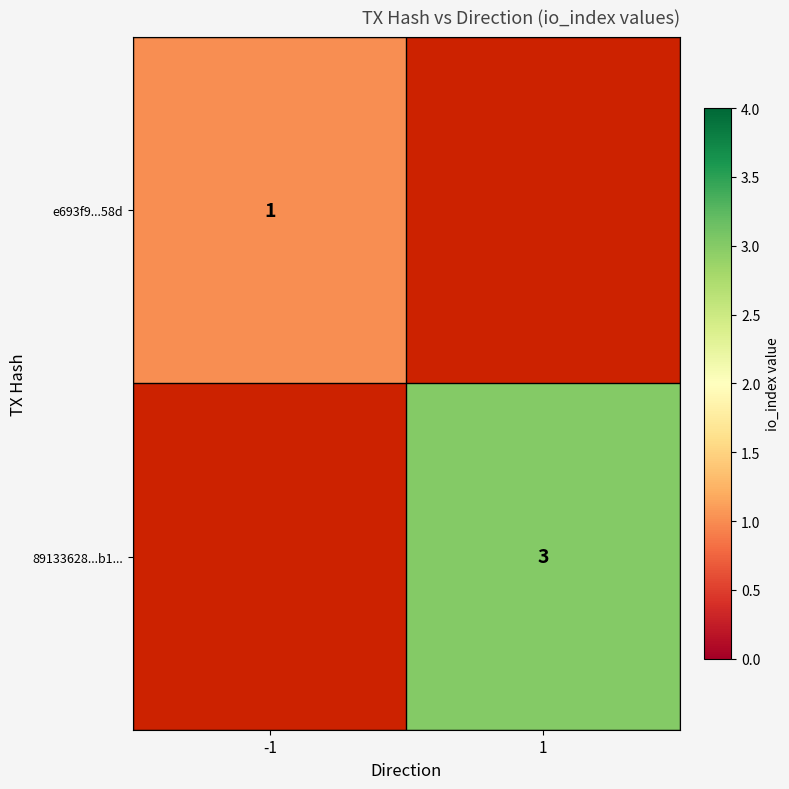

Is the value of 89133628...b1... at 1 greater than the value of e693f9...58d at -1?

Yes